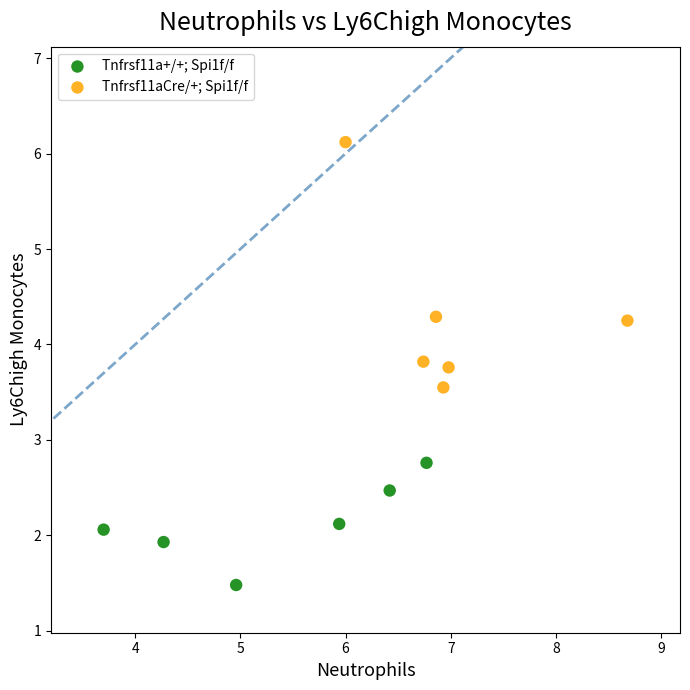

Which series has the largest Y range (max minus min)?

Tnfrsf11aCre/+; Spi1f/f